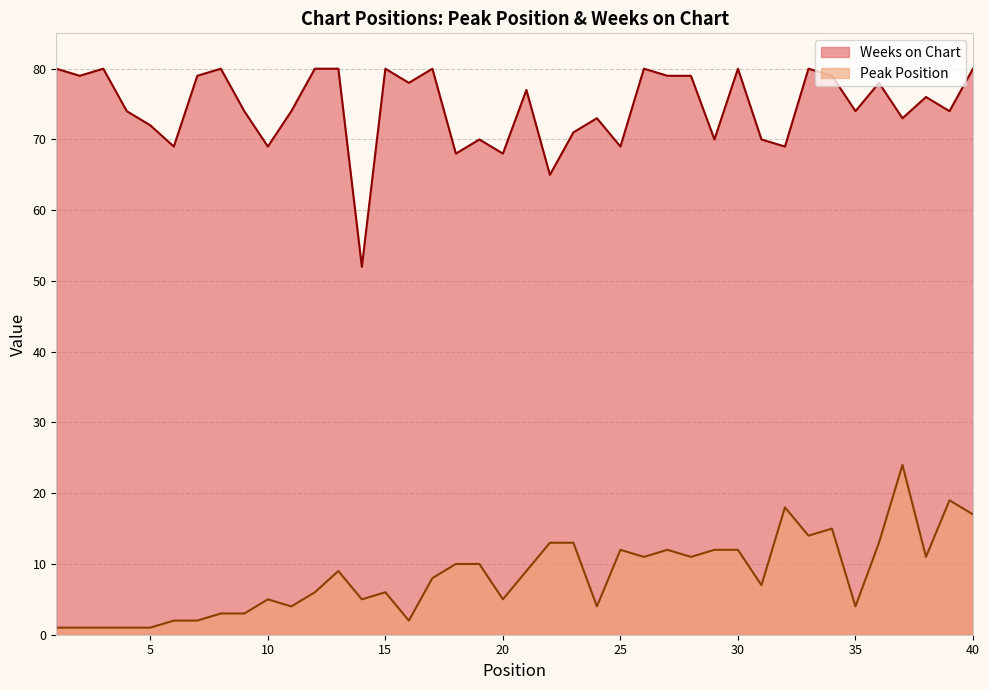

List the labels in order of Peak Position value, largest first.

37, 39, 32, 40, 34, 33, 22, 23, 36, 25, 27, 29, 30, 26, 28, 38, 18, 19, 13, 21, 17, 31, 12, 15, 10, 14, 20, 11, 24, 35, 8, 9, 6, 7, 16, 1, 2, 3, 4, 5